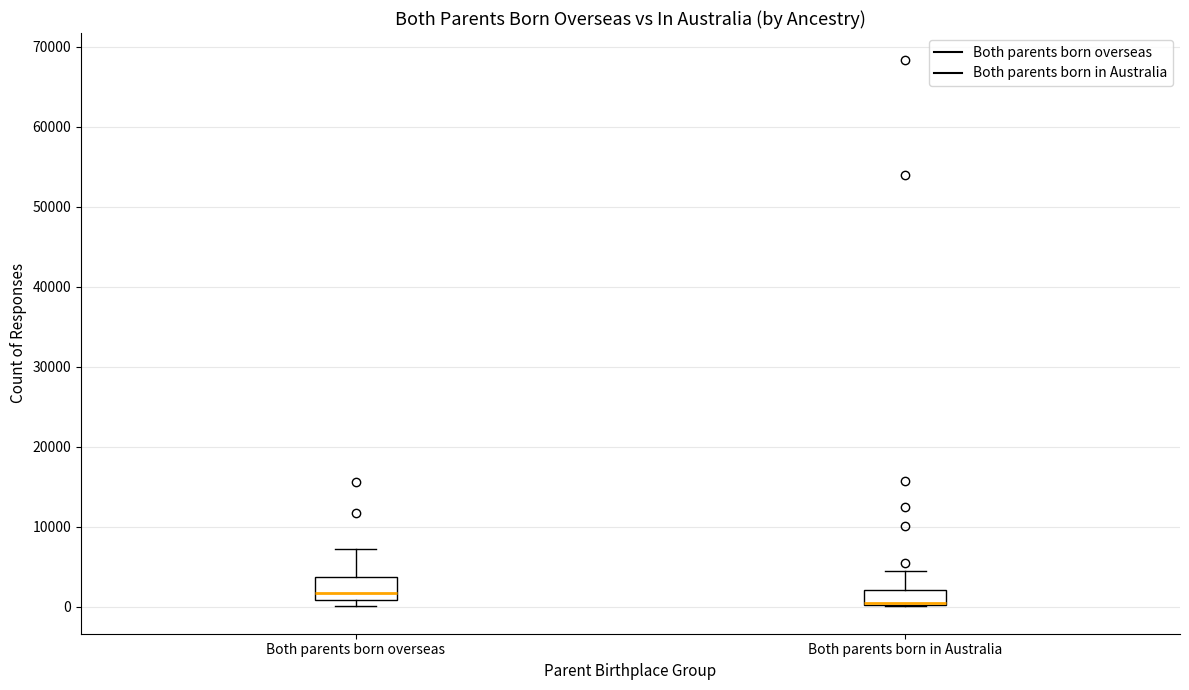

Where is the lower edge of the box for Both parents born in Australia on the y-axis? The values are not printed on the chart, so give them approximately, as read against the axis.

0